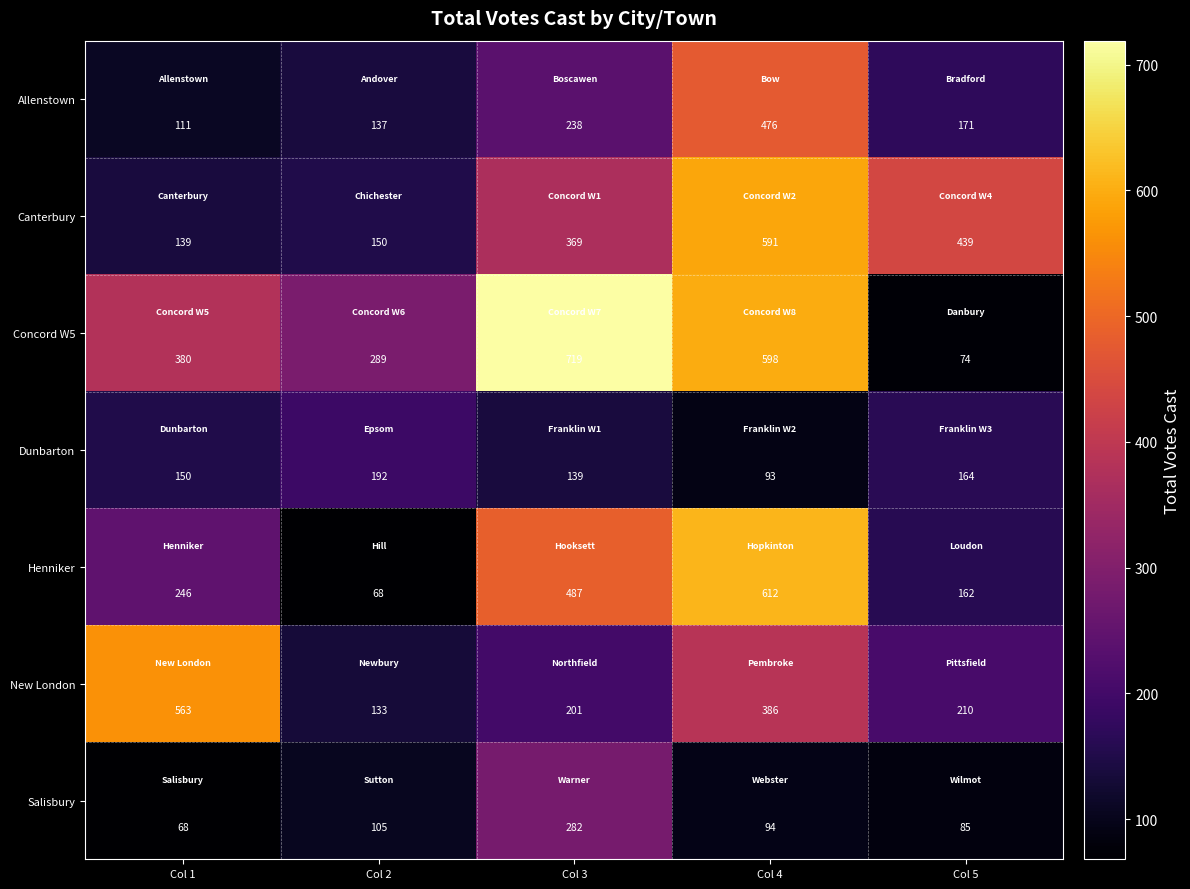

At which label does Allenstown reach its peak?

Col 4